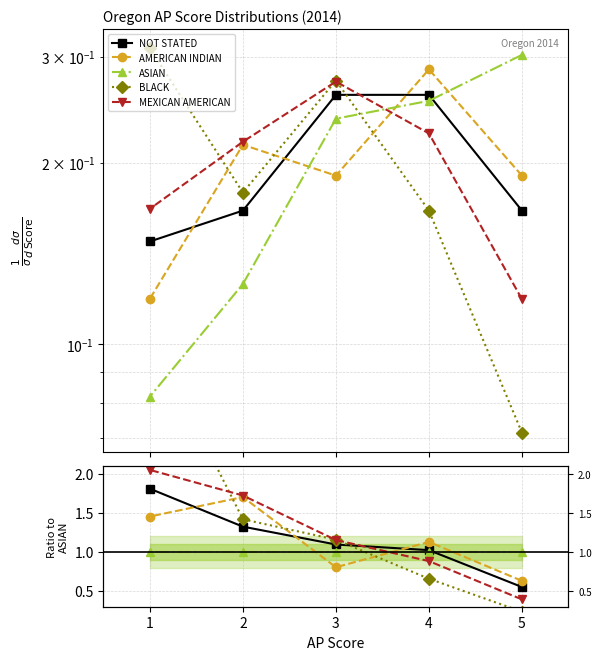

Count the number of data series in this chart.

5